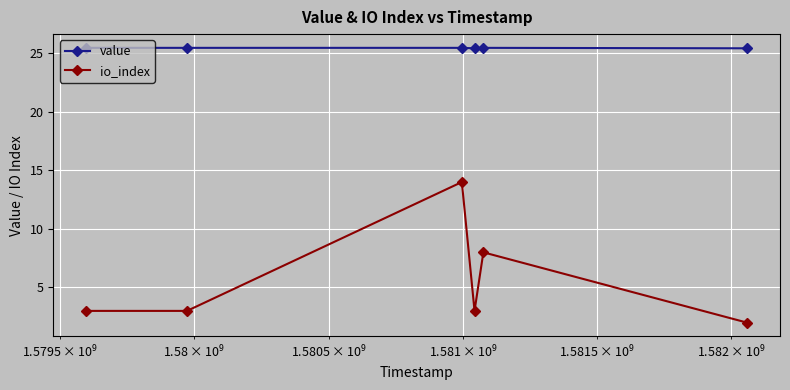

True or false: value and io_index cross at least once.

False